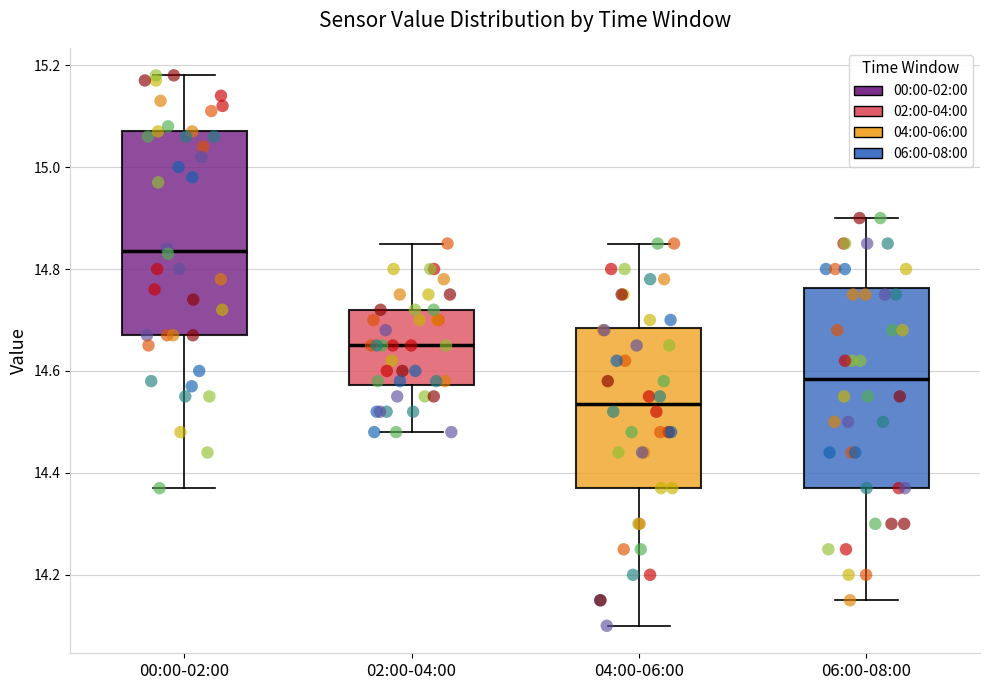

Reading left to right, transcribe this box plot: for each box, give where its median line is, the range the box spans, and where its two whiskers end, as read against the y-axis. The values are not printed on the chart, so give them approximately, as read against the axis.

00:00-02:00: median 14.84, box 14.68 to 15.08, whiskers 14.38 to 15.18
02:00-04:00: median 14.66, box 14.58 to 14.72, whiskers 14.48 to 14.86
04:00-06:00: median 14.54, box 14.38 to 14.68, whiskers 14.10 to 14.86
06:00-08:00: median 14.58, box 14.38 to 14.76, whiskers 14.16 to 14.90